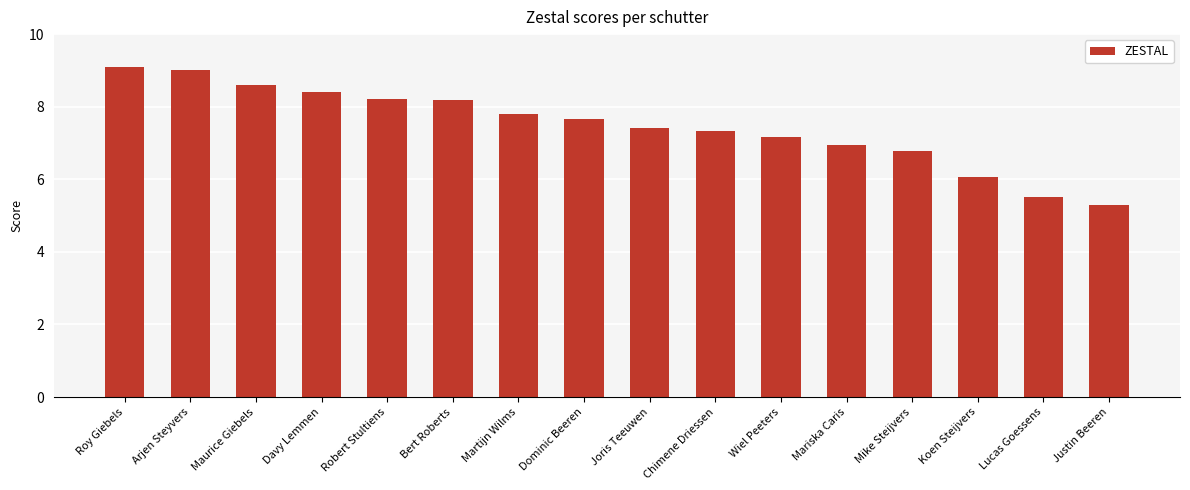

Approximately how many times larger is the value at Bert Roberts compared to Arjen Steyvers?

0.9